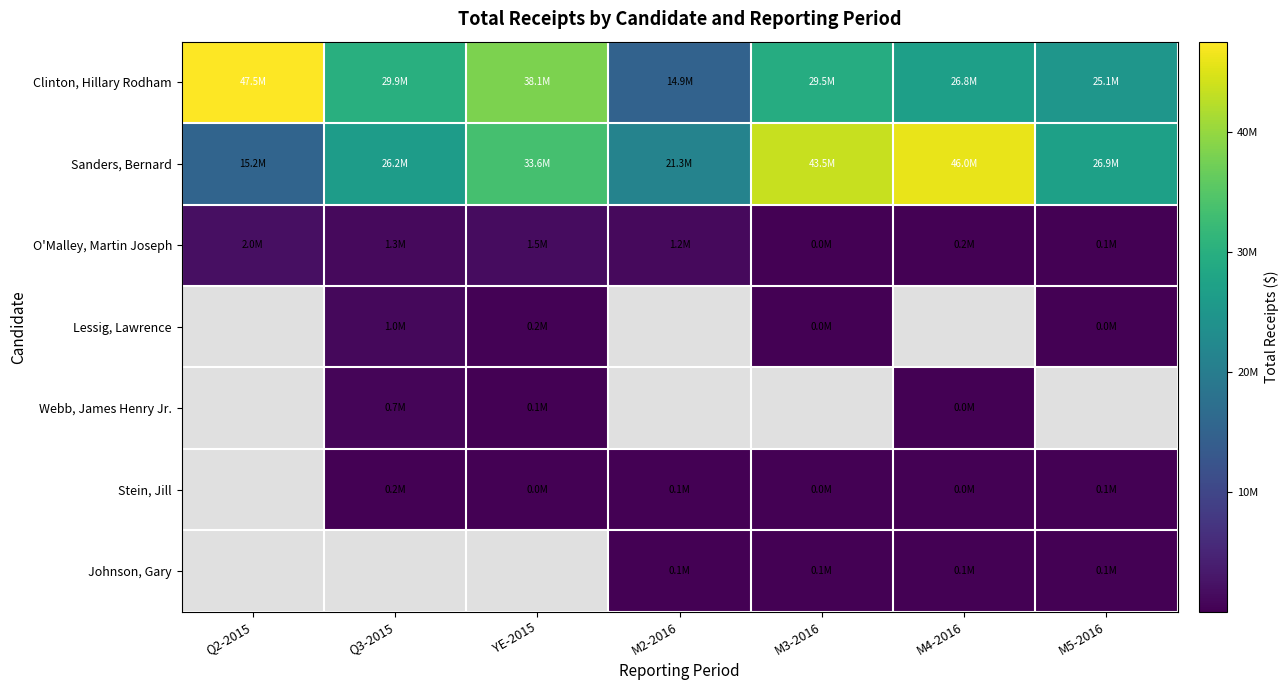

What value does the Stein, Jill series have at M4-2016?

37274.1